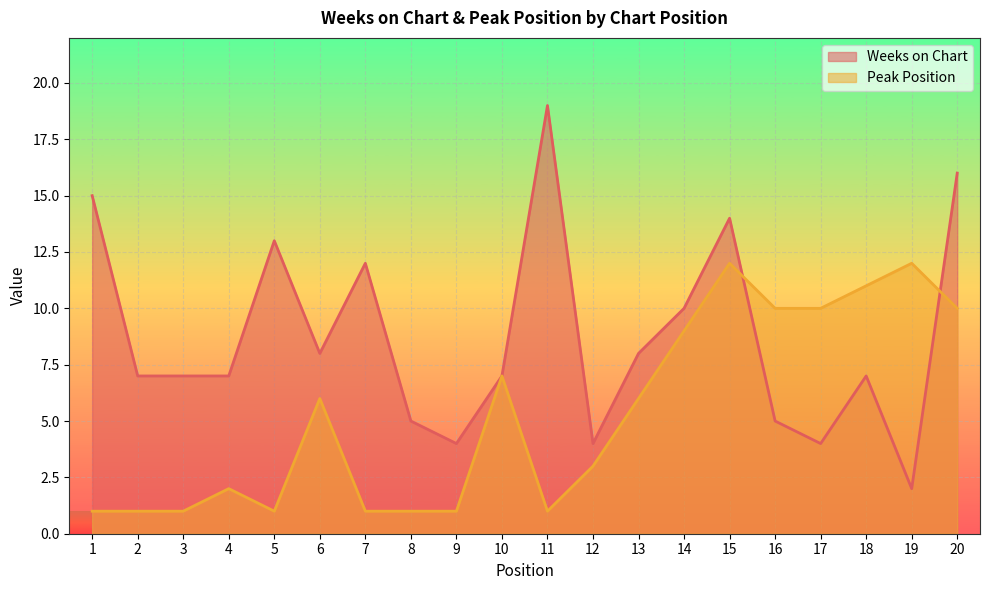

How many categories are shown in the chart?

20